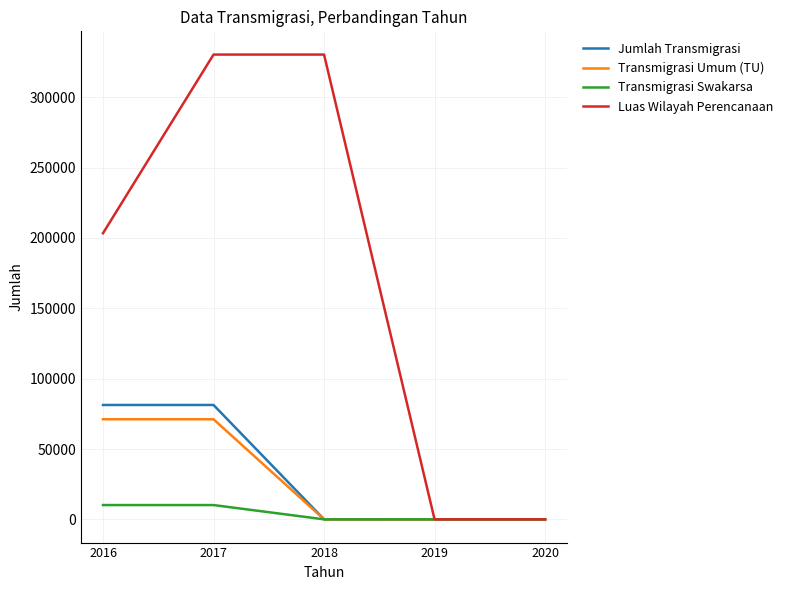

How many lines are shown in the chart?

4